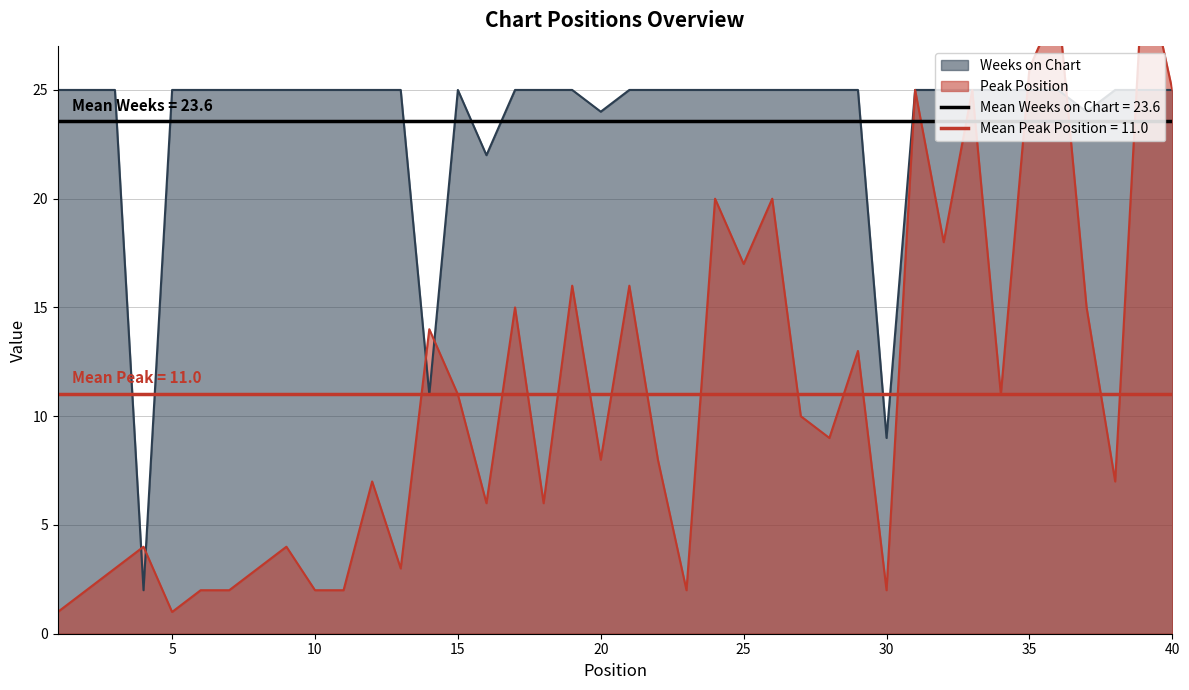

Reading left to right, transcribe all the data shown in this chart.

Peak Position: 1	2	3	4	1	2	2	3	4	2	2	7	3	14	11	6	15	6	16	8	16	8	2	20	17	20	10	9	13	2	25	18	25	11	26	29	15	7	31	25
Weeks on Chart: 25	25	25	2	25	25	25	25	25	25	25	25	25	11	25	22	25	25	25	24	25	25	25	25	25	25	25	25	25	9	25	25	25	25	25	25	24	25	25	25